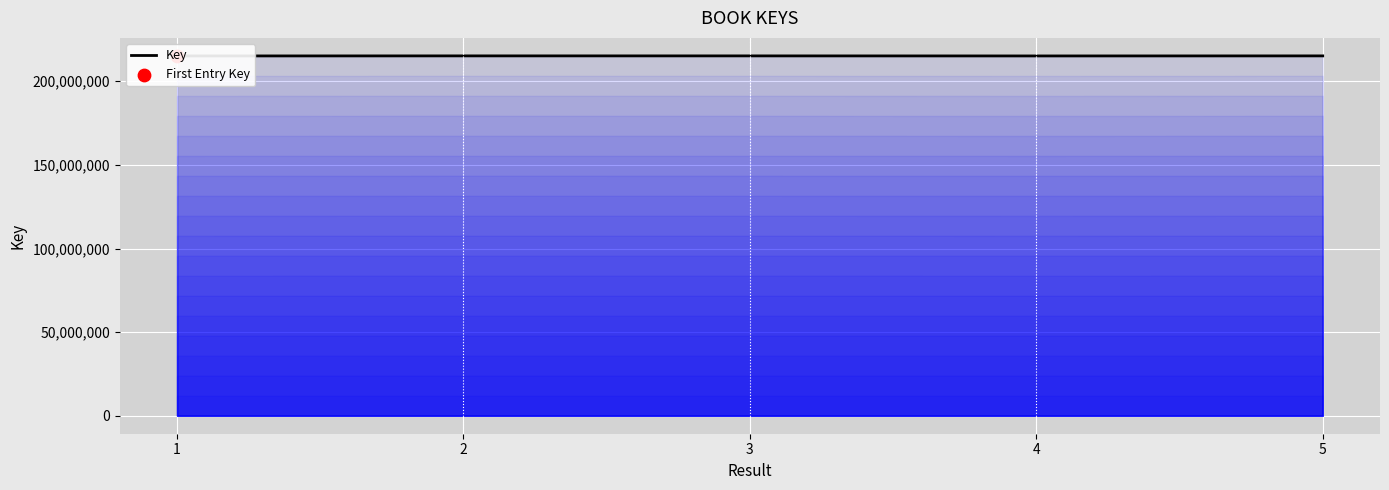

Between 4 and 1, which is larger?

4